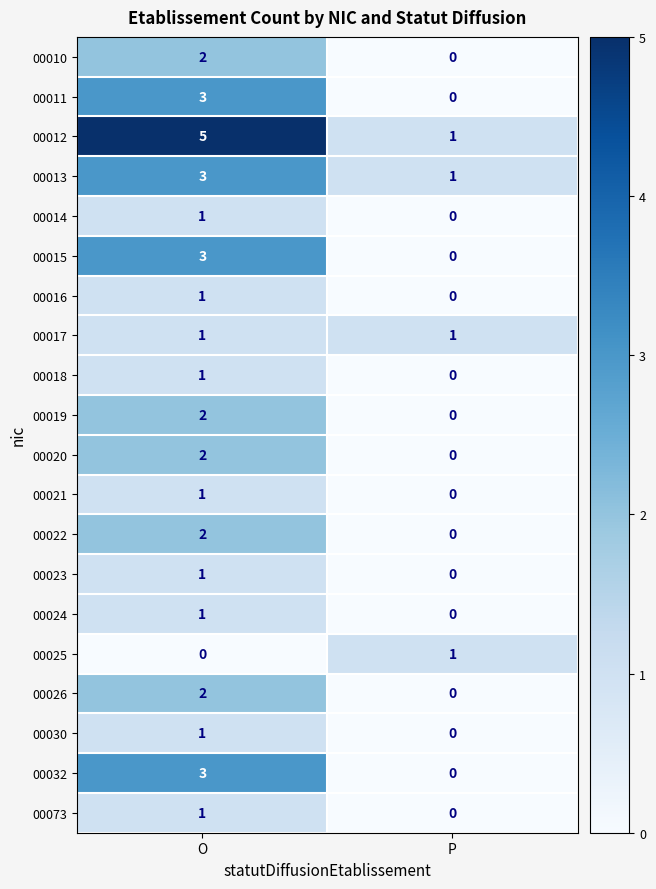

What is the difference between the 00011 values at O and P?

3